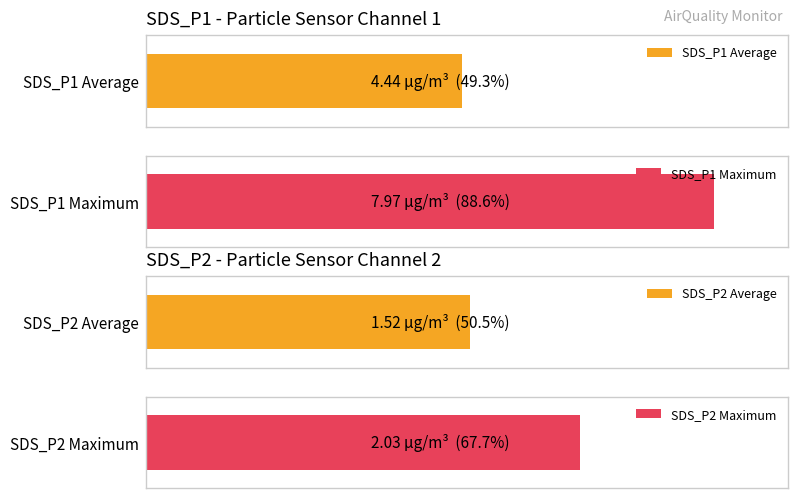

Which series has the largest total across all categories?

SDS_P1